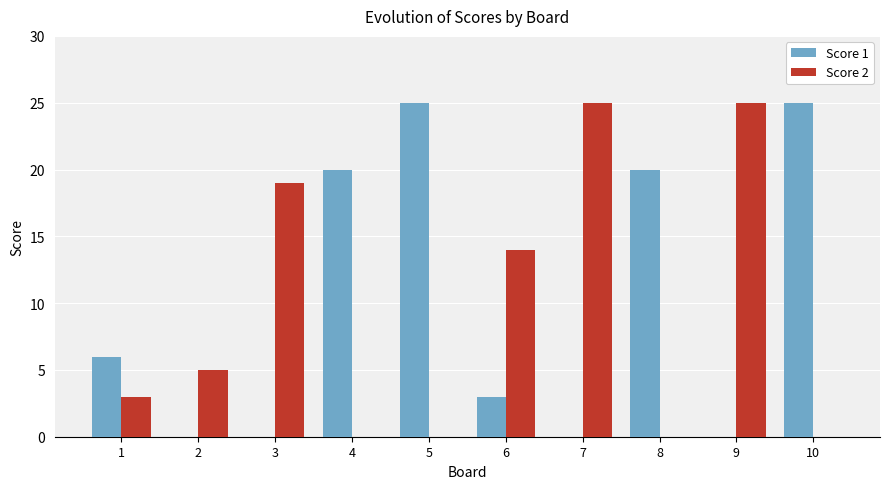

What is the sum of the Score 1 values at 9 and 10?

25